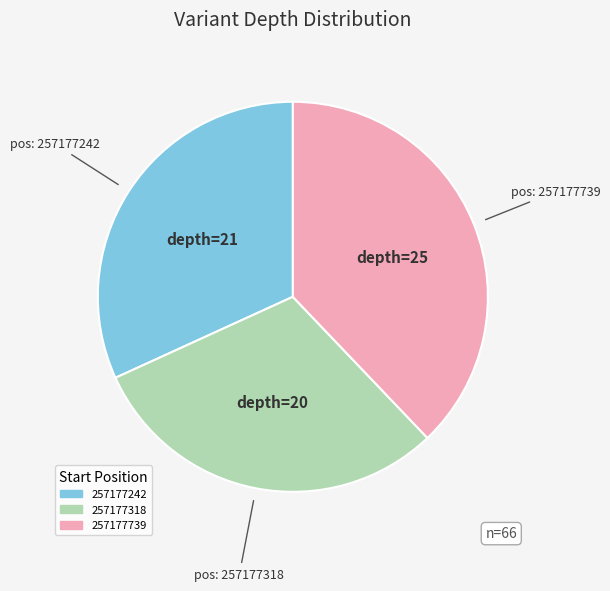

Does 257177318 account for over 50% of the chart?

No